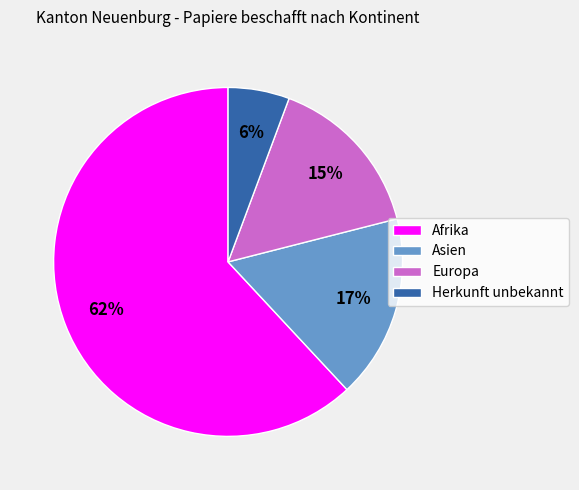

How many slices are in this pie chart?

4